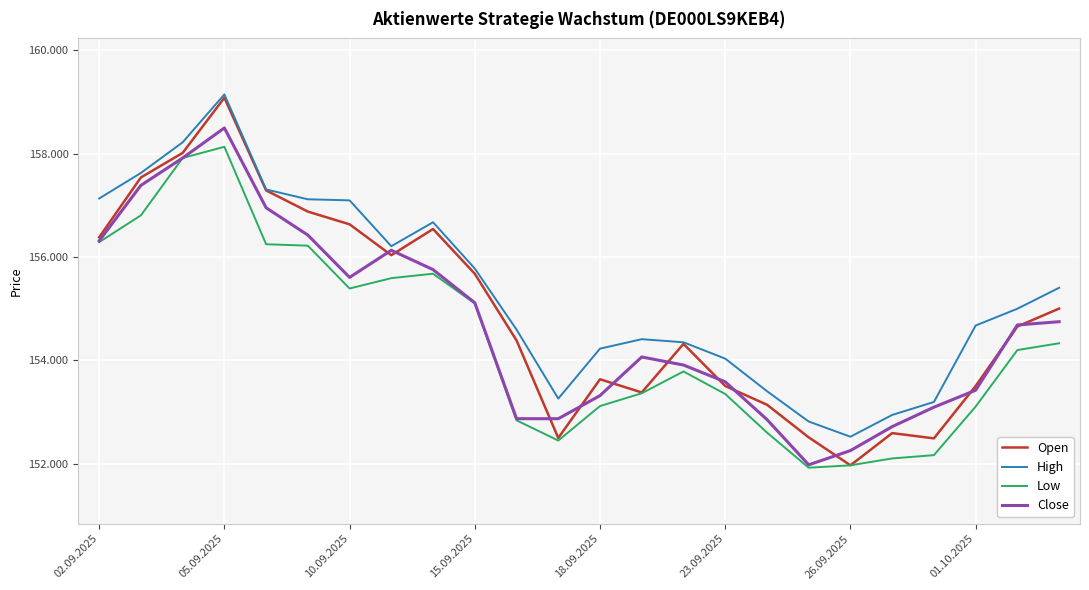

At how many categories does at least one series exceed 158660?

1